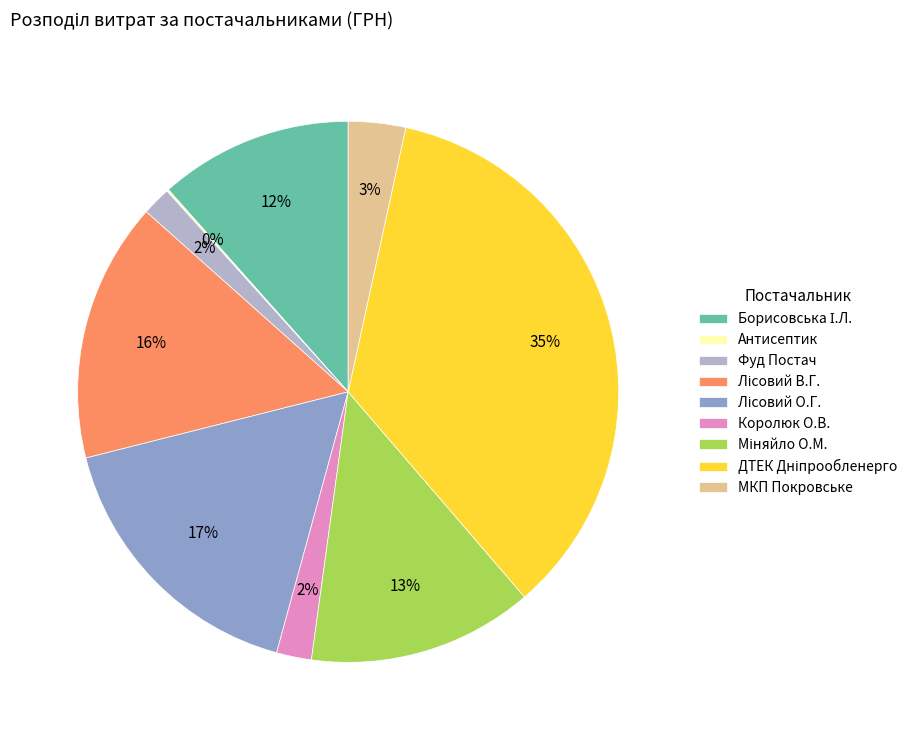

To the nearest percent, what is the difference between the largest and smallest slice percentages?

35%